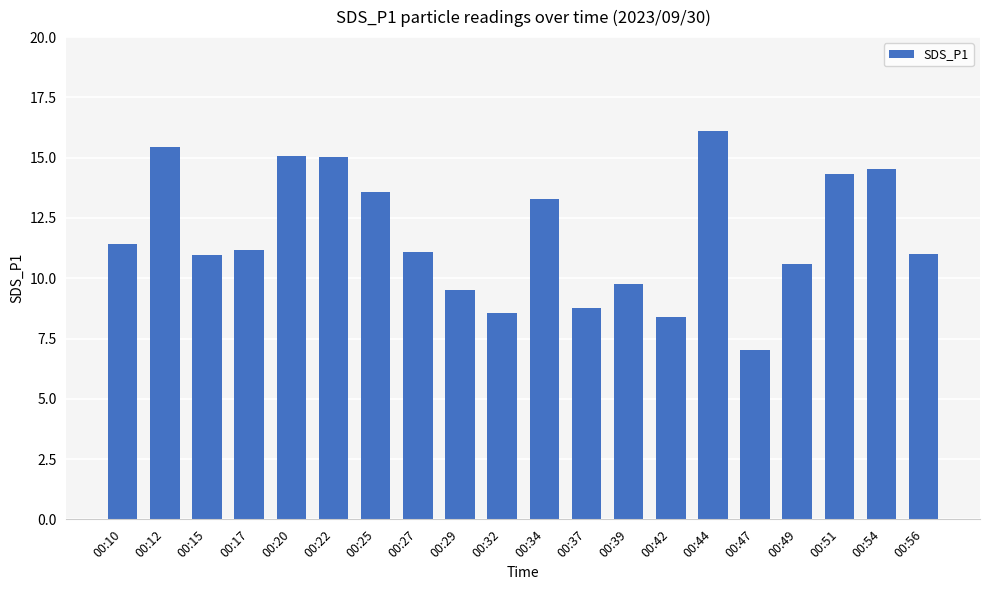

What is the sum of all values?

235.6